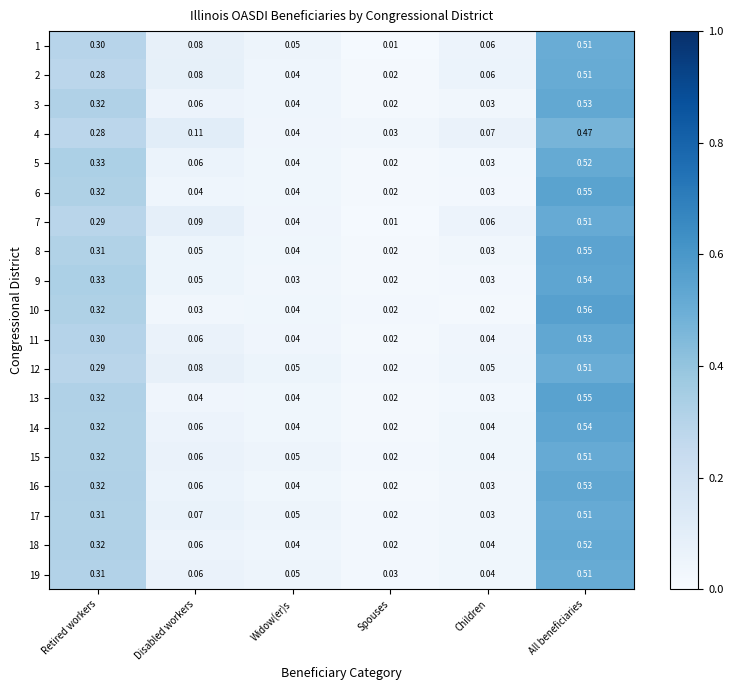

Rank the categories by 3 value from lowest to highest.

Spouses, Children, Widow(er)s, Disabled workers, Retired workers, All beneficiaries